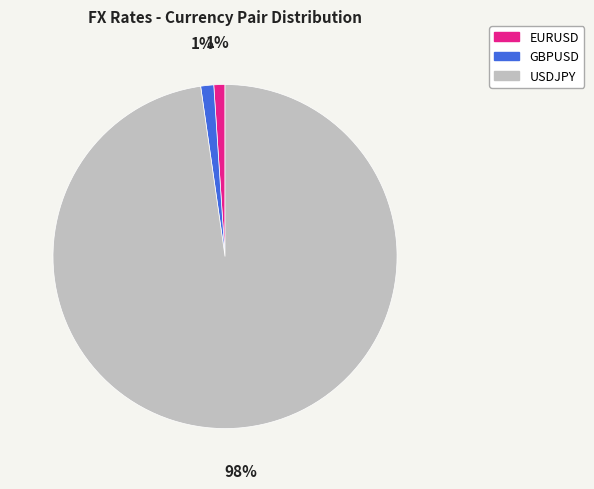

What is the majority slice?

USDJPY